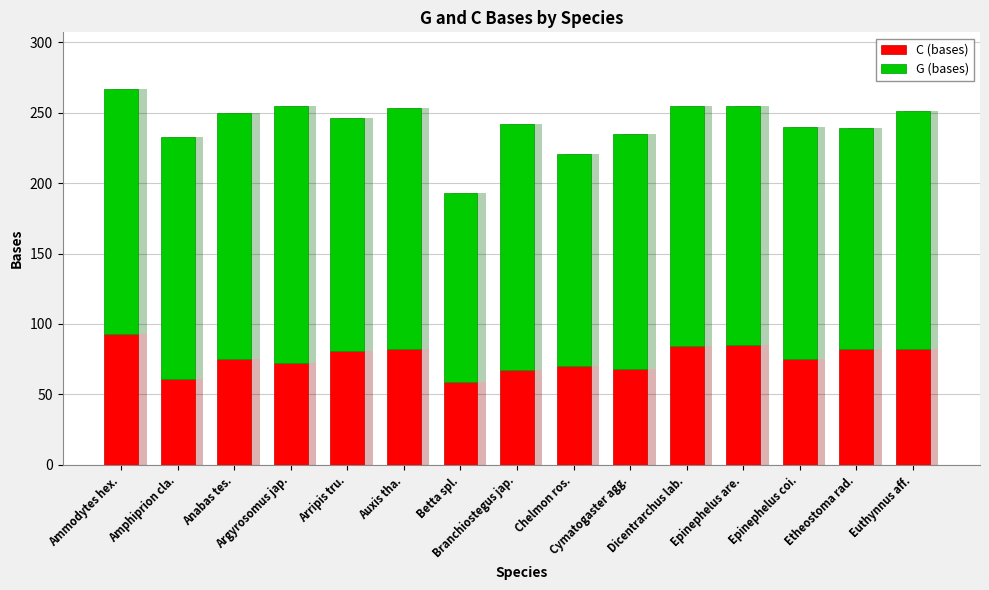

What is the sum of the C (bases) values at Betta spl. and Amphiprion cla.?

120